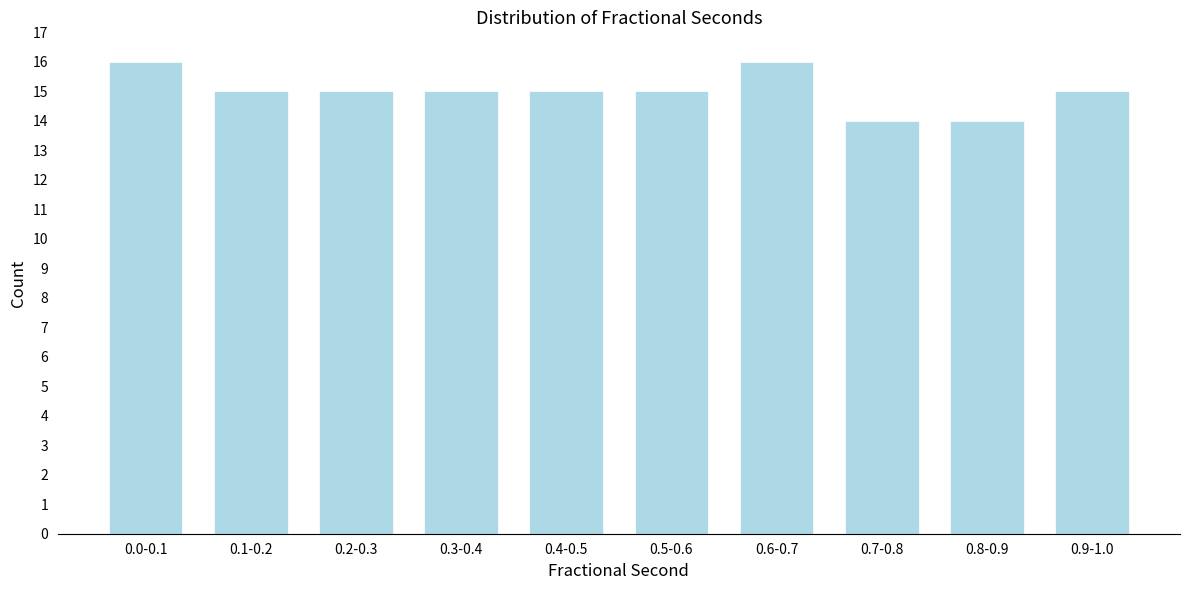

Reading left to right, what are all the values shown in this chart?

0.0-0.1=16	0.1-0.2=15	0.2-0.3=15	0.3-0.4=15	0.4-0.5=15	0.5-0.6=15	0.6-0.7=16	0.7-0.8=14	0.8-0.9=14	0.9-1.0=15